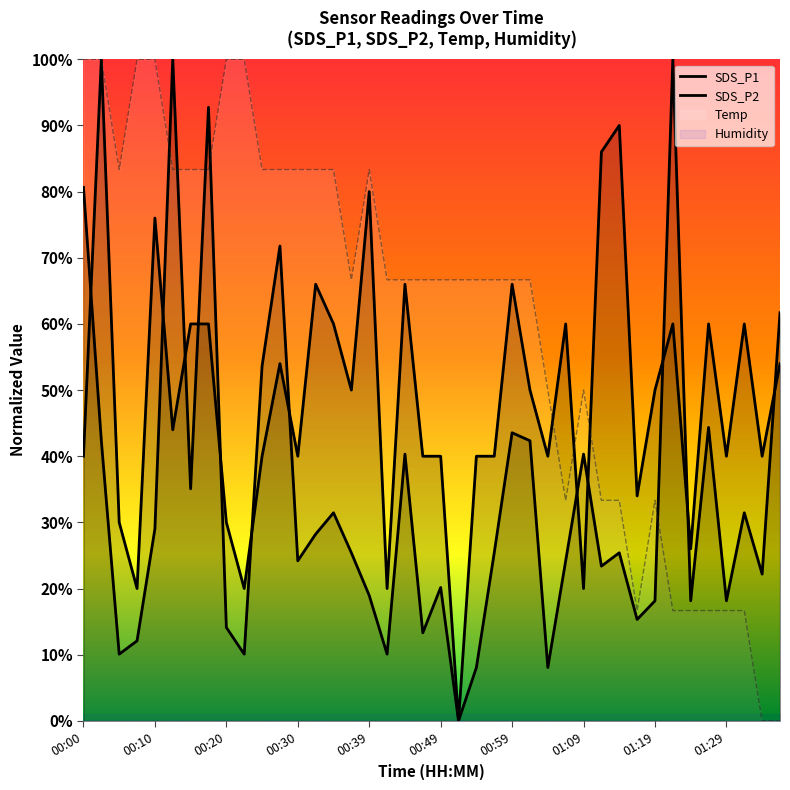

Which series has the largest total across all categories?

Temp